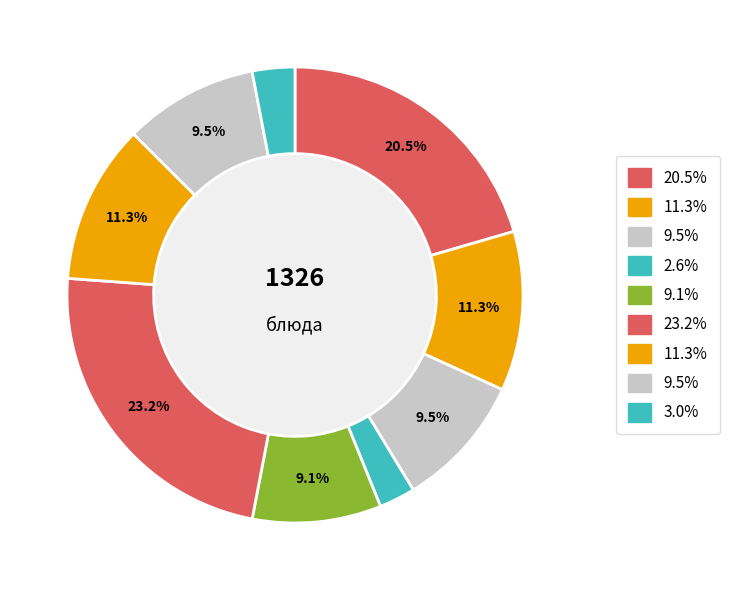

How many segments does this pie chart have?

9